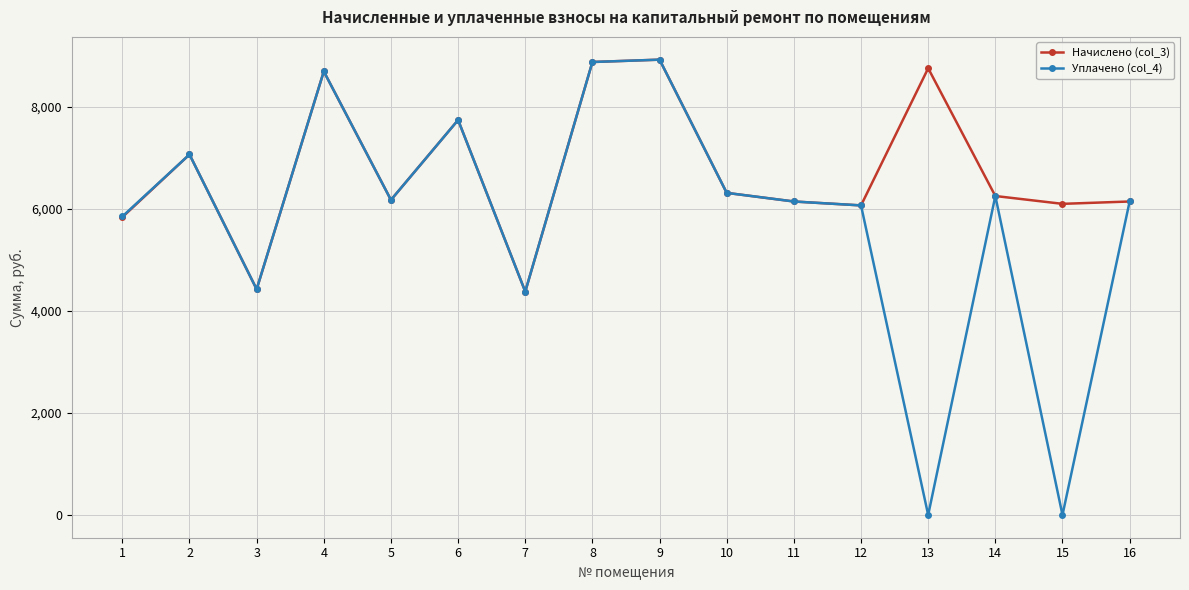

Which series has the widest spread of values?

Уплачено (col_4)